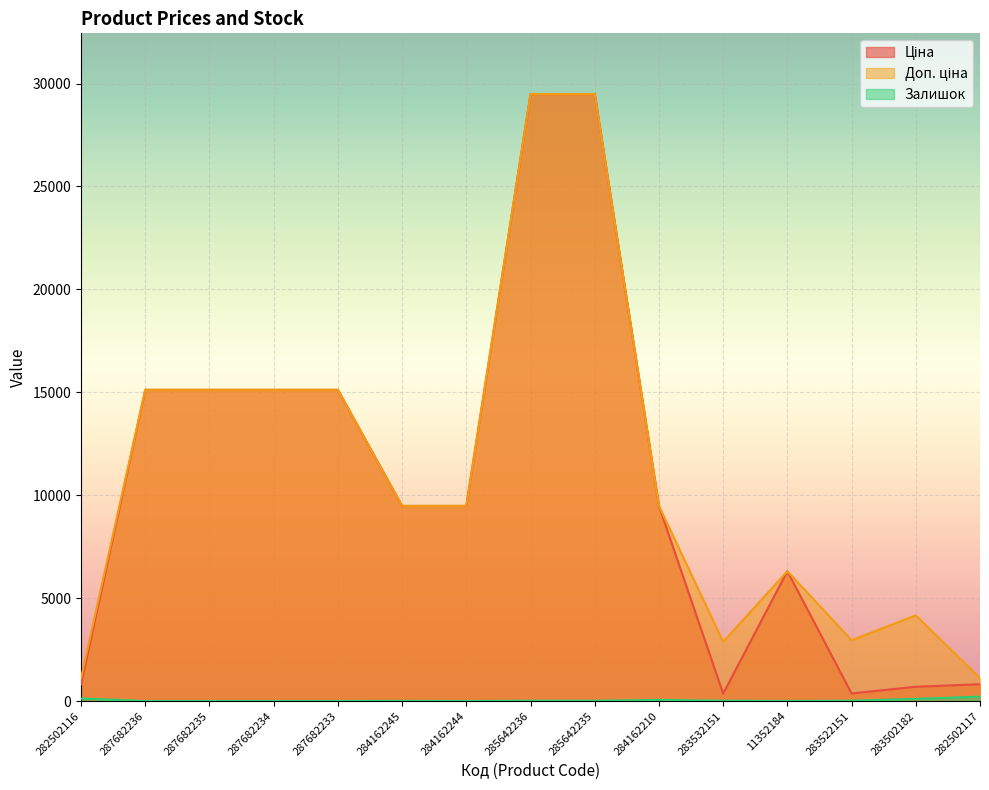

Where is the first local maximum for Ціна?

11352184